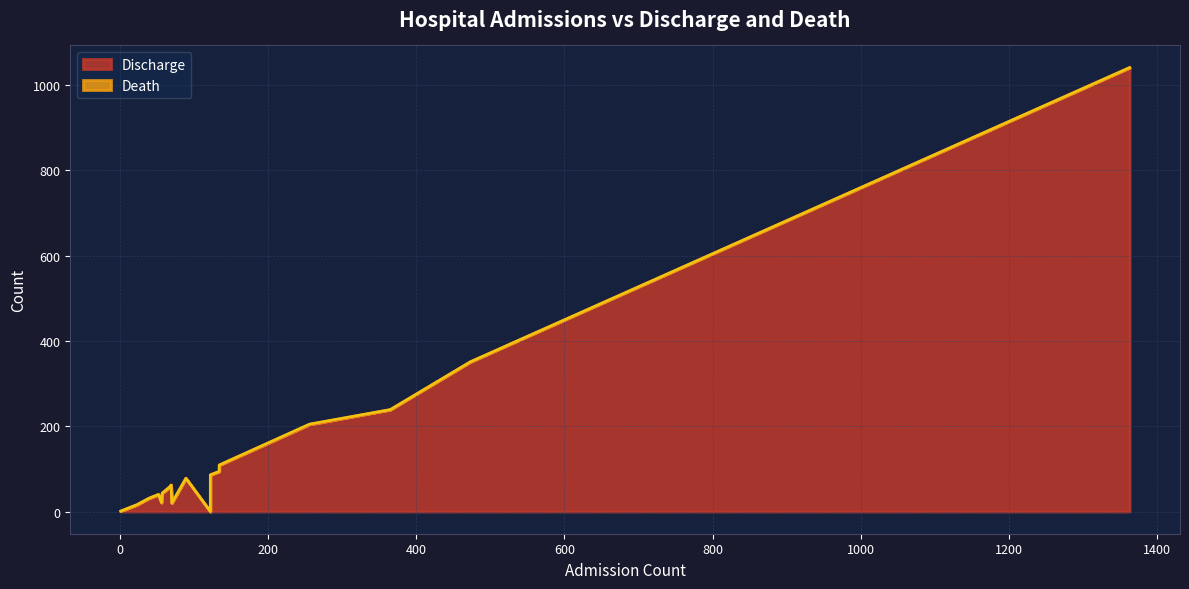

Does the chart display data point markers on the line(s)?

No